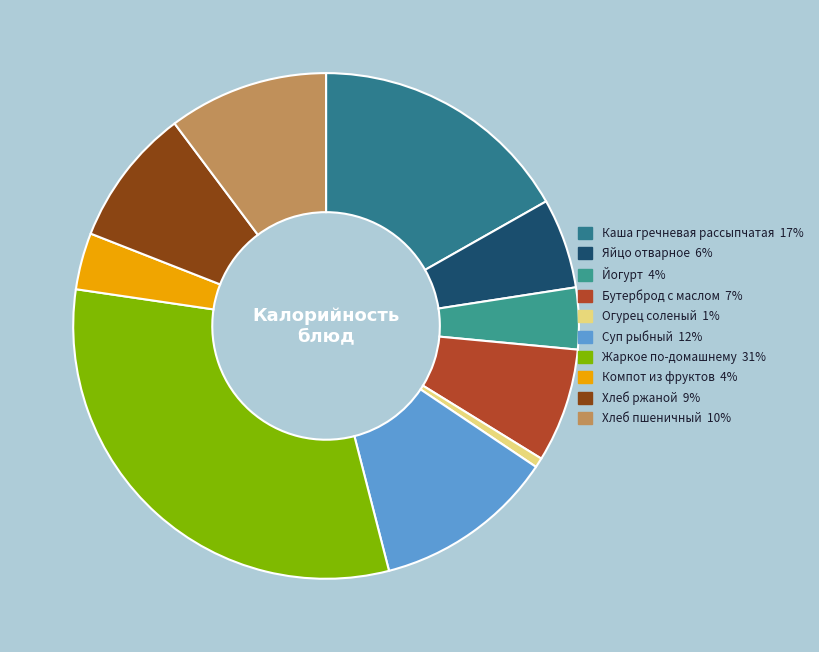

How many slices are in this pie chart?

10